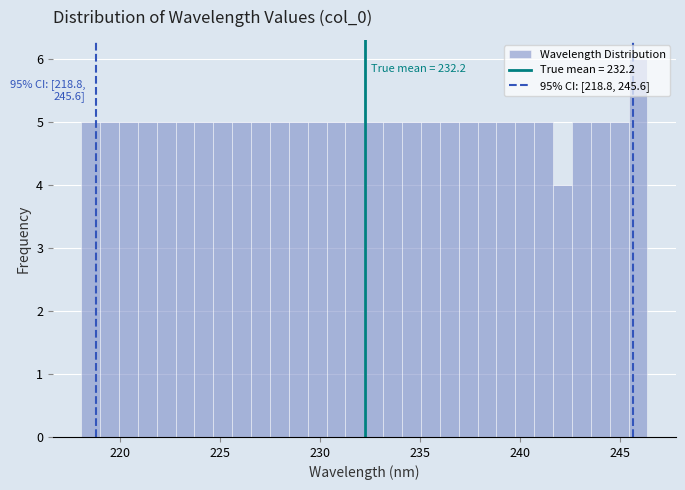

Read against the x-axis, roughly where is the centre of the tallest bar?

246.0